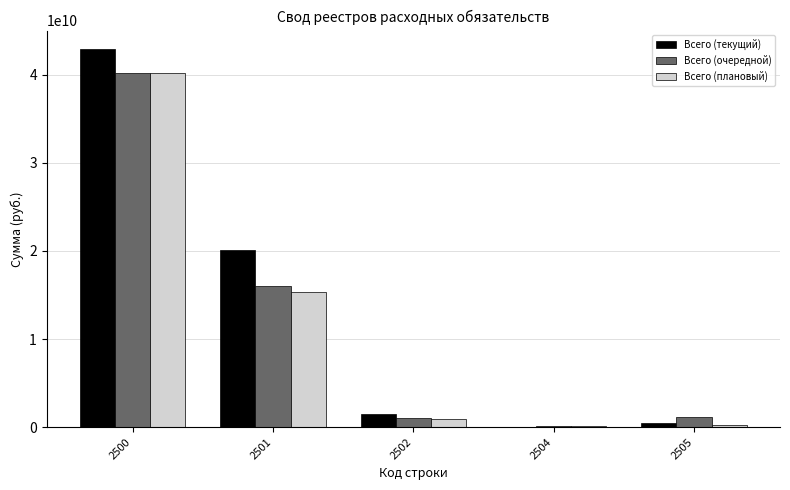

Is the value of Всего (текущий) at 2505 greater than the value of Всего (очередной) at 2501?

No